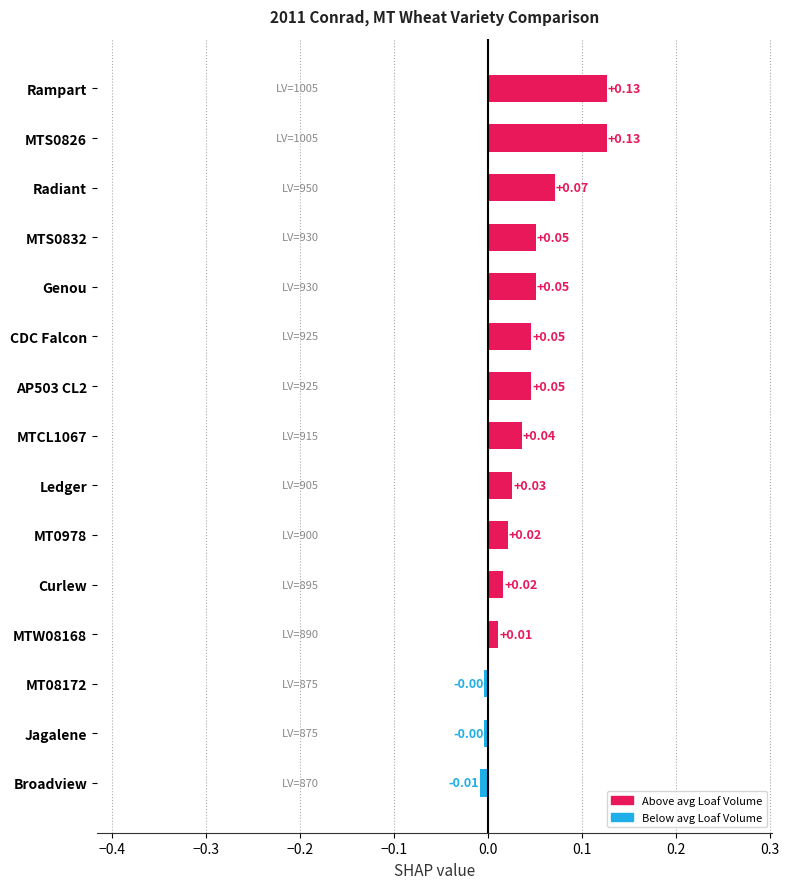

What is the sum of all values?

0.6